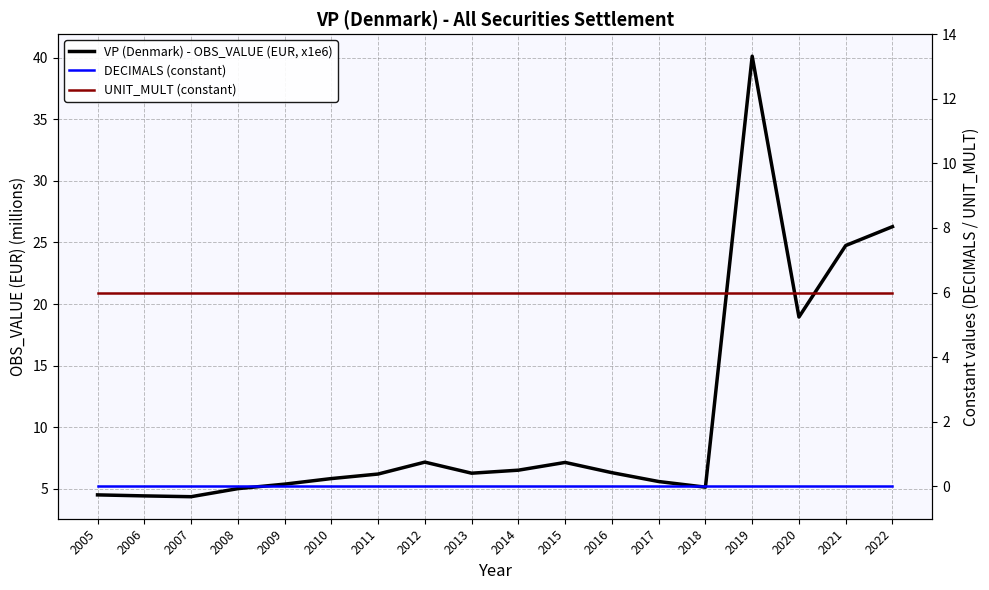

Does the chart display data point markers on the line(s)?

No